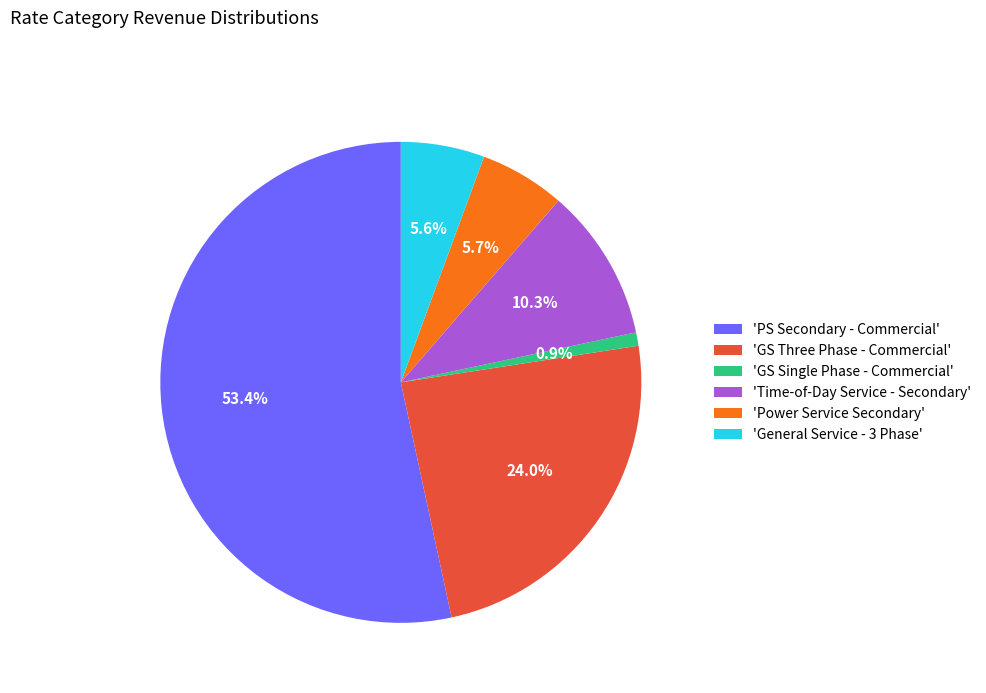

Which category has the biggest portion of the pie?

'PS Secondary - Commercial'